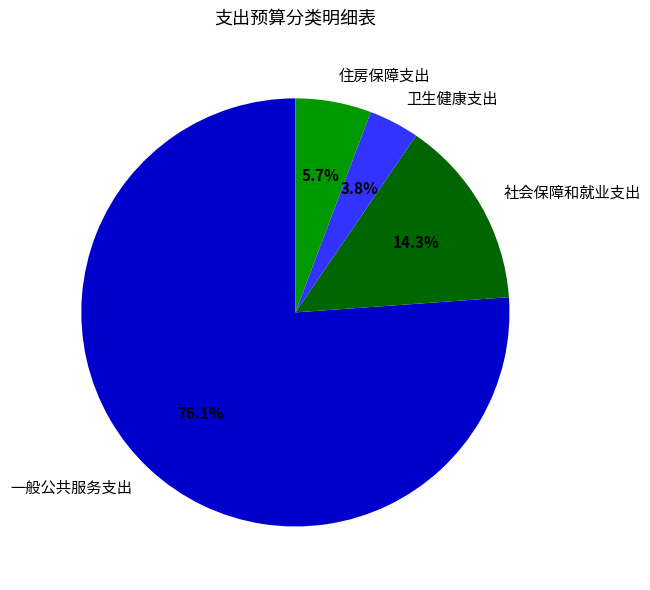

Is the sum of 住房保障支出 and 社会保障和就业支出 greater than half?

No